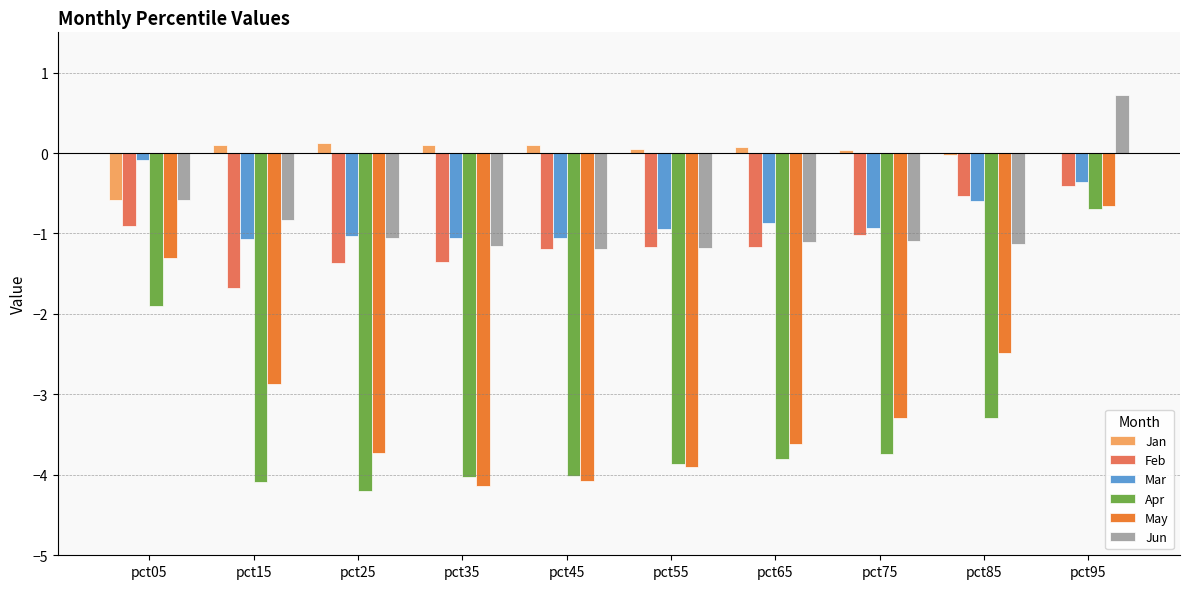

What is the greatest value displayed?

0.7